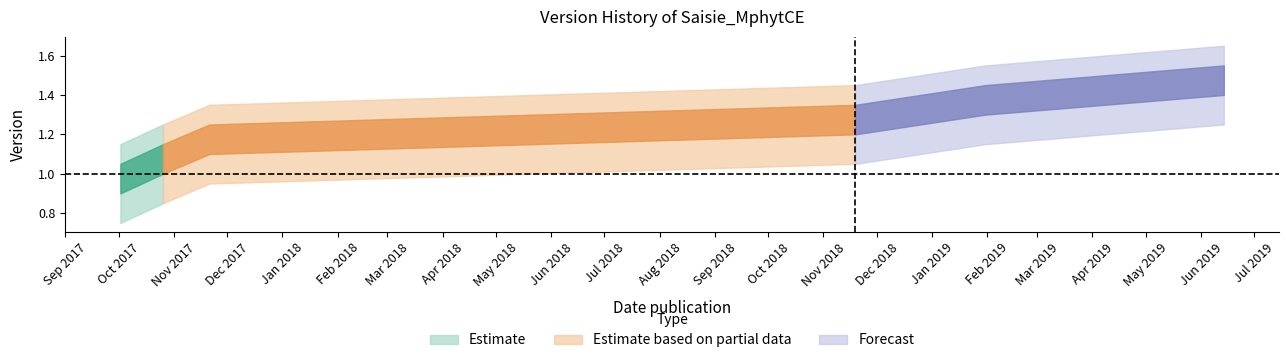

The value at 2017-10-26 is 1.6. True or false?

False